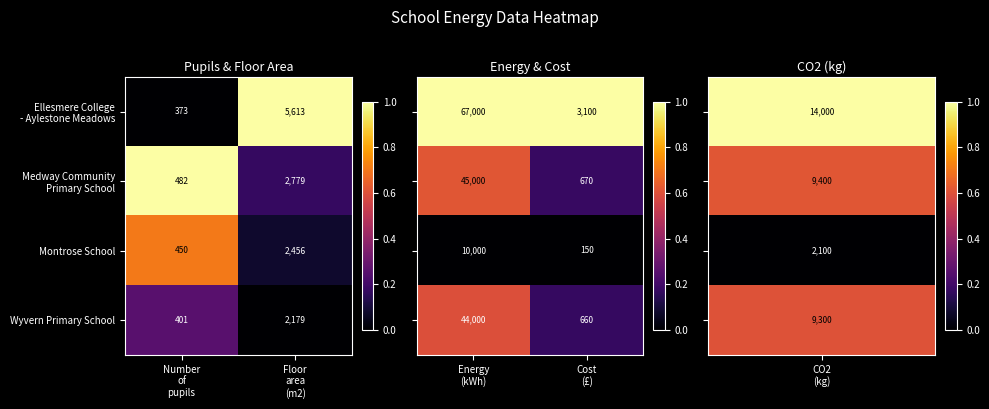

What is the maximum value for Montrose School?

2456